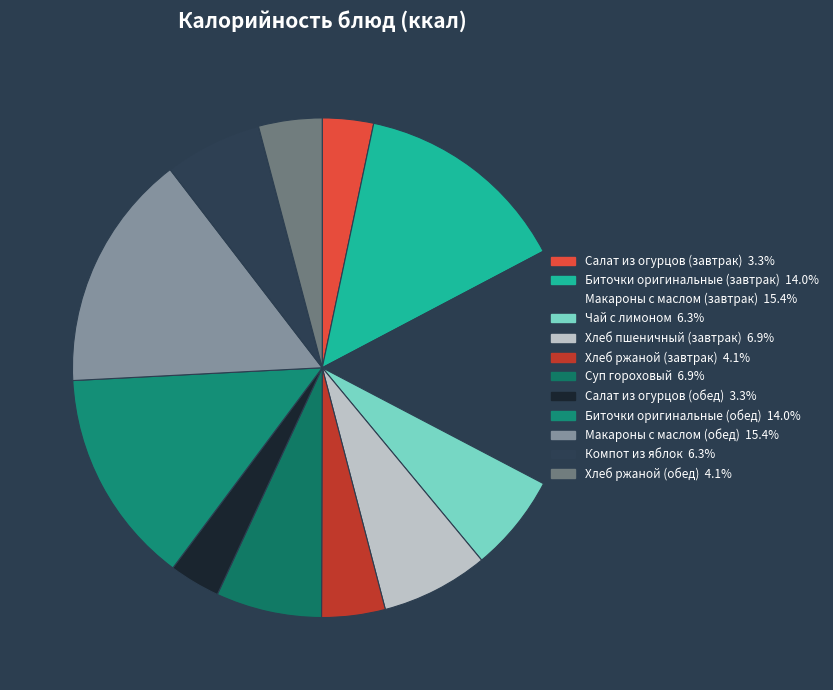

How many slices are in this pie chart?

12